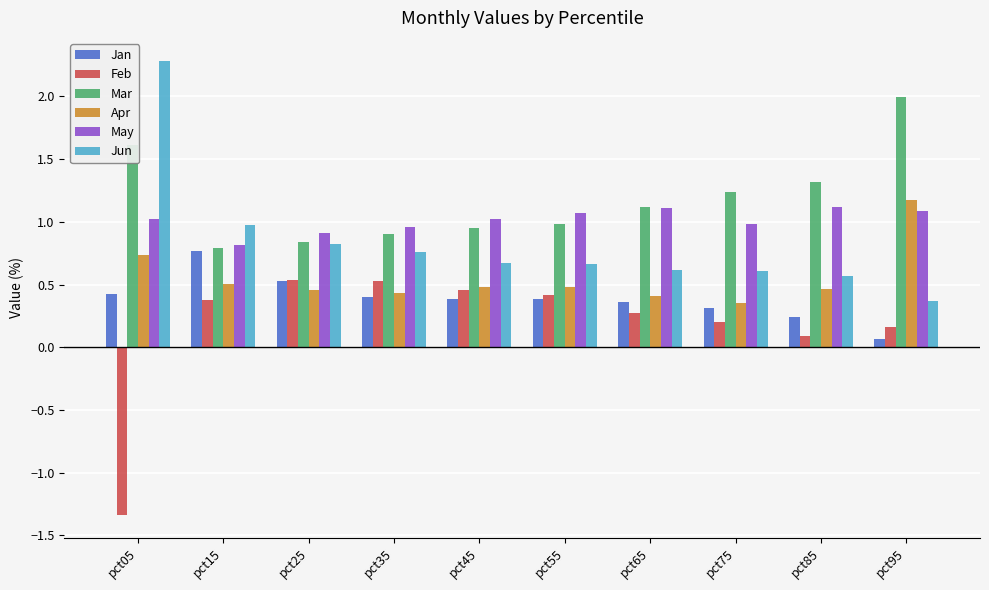

The Feb series shows 0.5 at pct45. True or false?

True